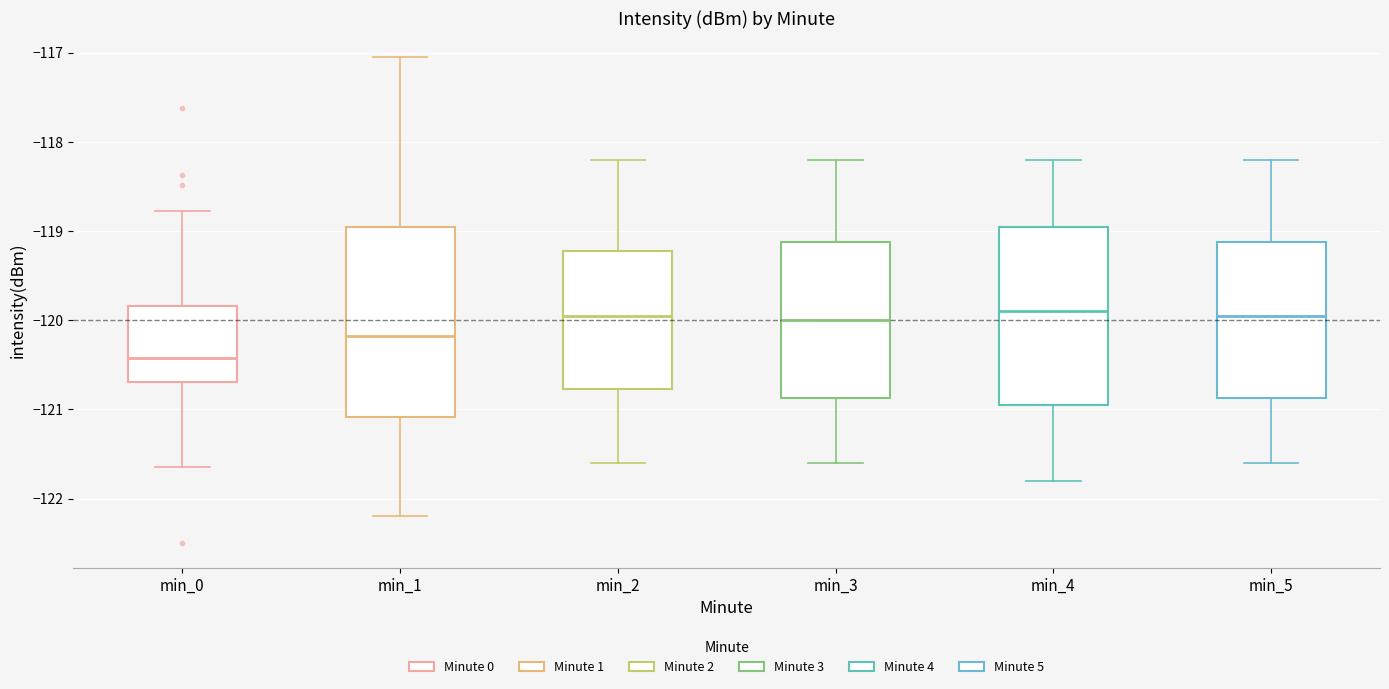

Reading left to right, transcribe this box plot: for each box, give where its median line is, the range the box spans, and where its two whiskers end, as read against the y-axis. The values are not printed on the chart, so give them approximately, as read against the axis.

min_0: median -120.4, box -120.7 to -119.8, whiskers -121.6 to -118.8
min_1: median -120.2, box -121.1 to -119.0, whiskers -122.2 to -117.1
min_2: median -119.9, box -120.8 to -119.2, whiskers -121.6 to -118.2
min_3: median -120.0, box -120.9 to -119.1, whiskers -121.6 to -118.2
min_4: median -119.9, box -120.9 to -118.9, whiskers -121.8 to -118.2
min_5: median -119.9, box -120.9 to -119.1, whiskers -121.6 to -118.2